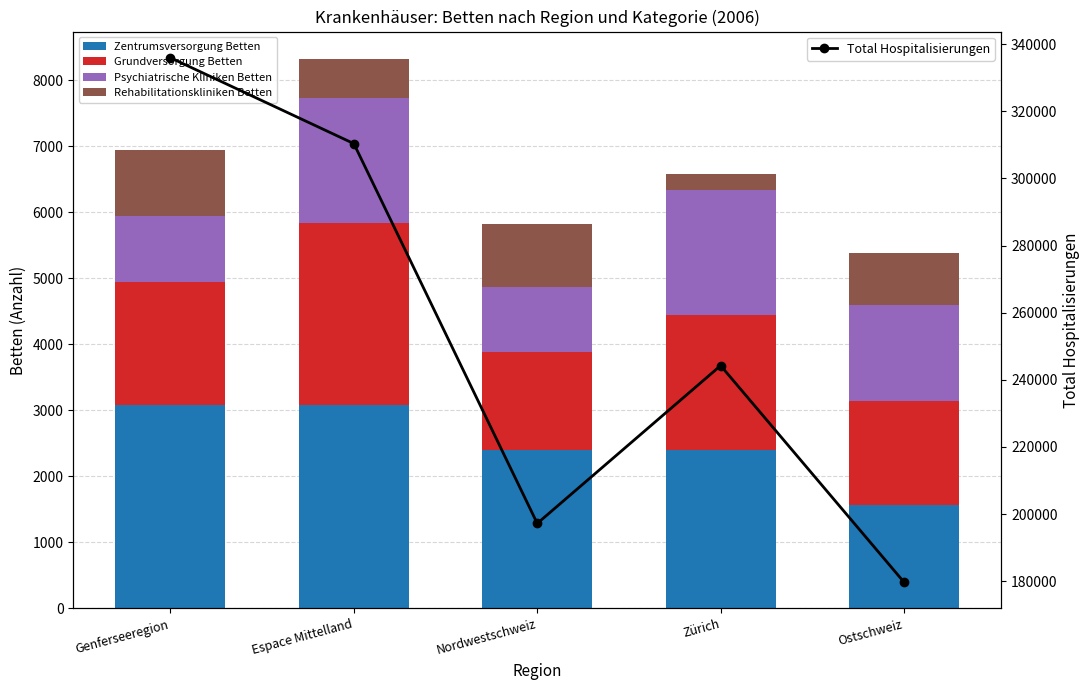

Between Zürich and Genferseeregion, which is larger?

Genferseeregion